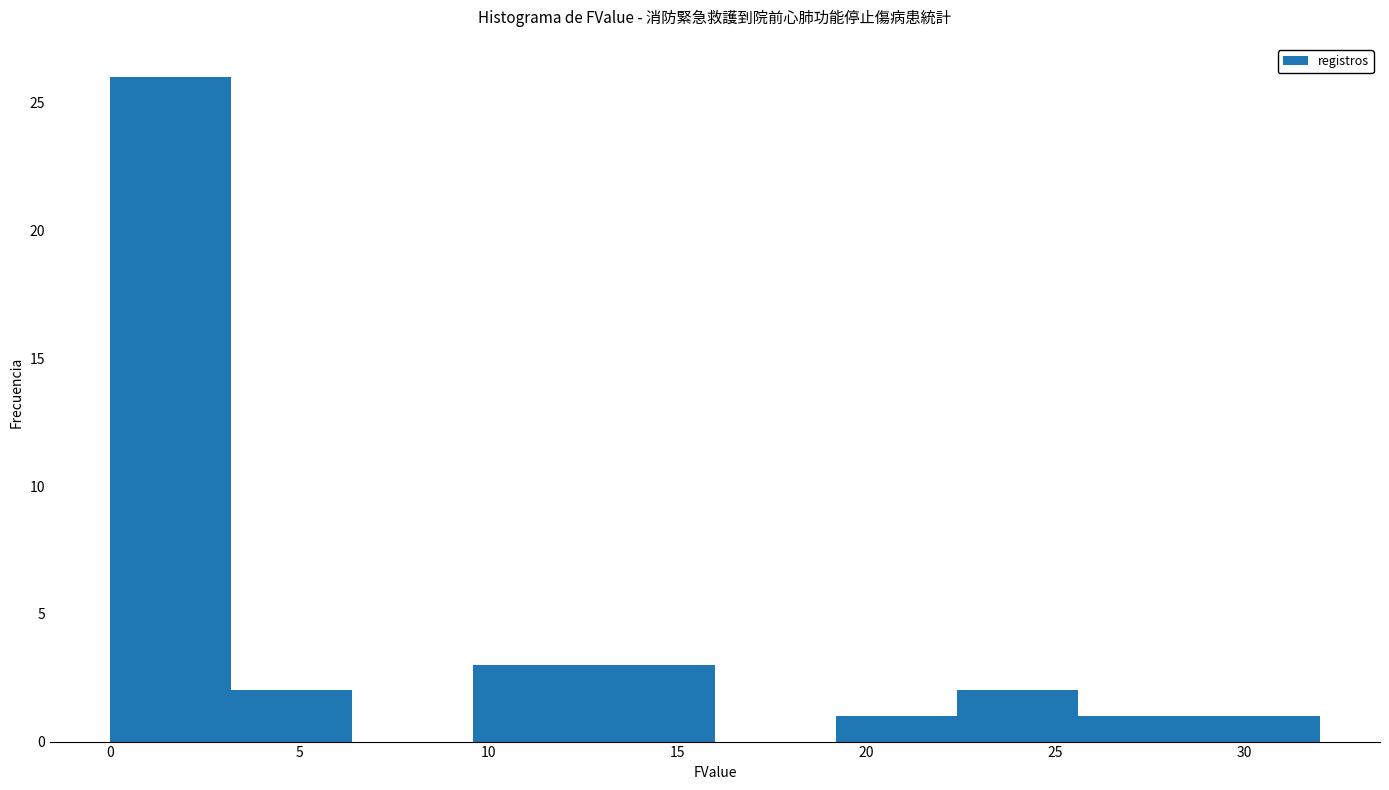

What is the height of the bar covering 19.2 to 22.4 on the x-axis? Neither the bar edges nor the heights are printed on the chart, so give them approximately, as read against the axes.

1